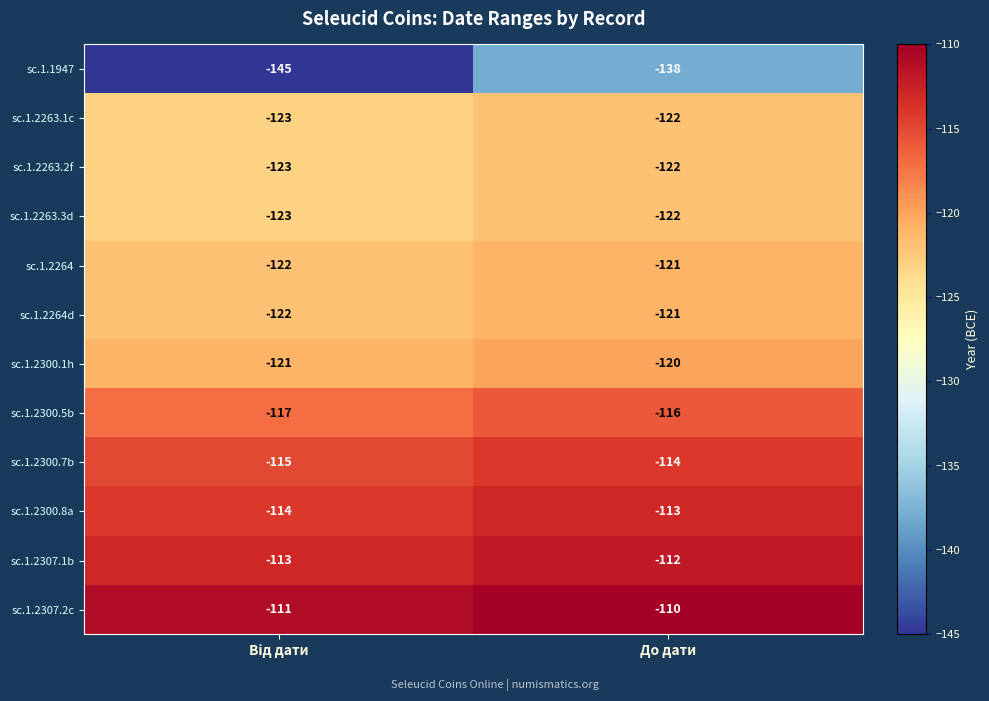

Count the number of data series in this chart.

12